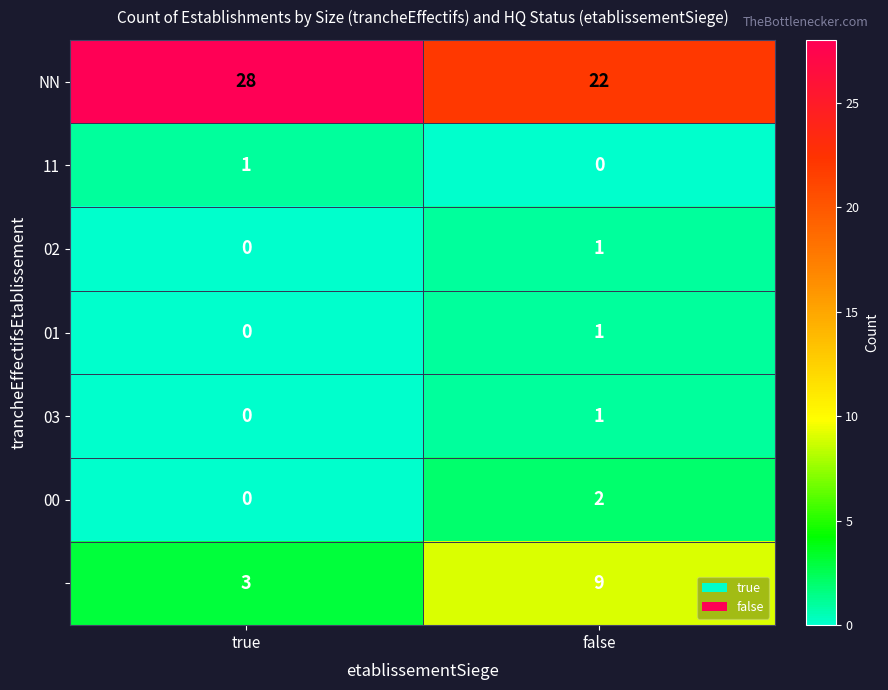

What is the spread (max minus min) of values at true?

28